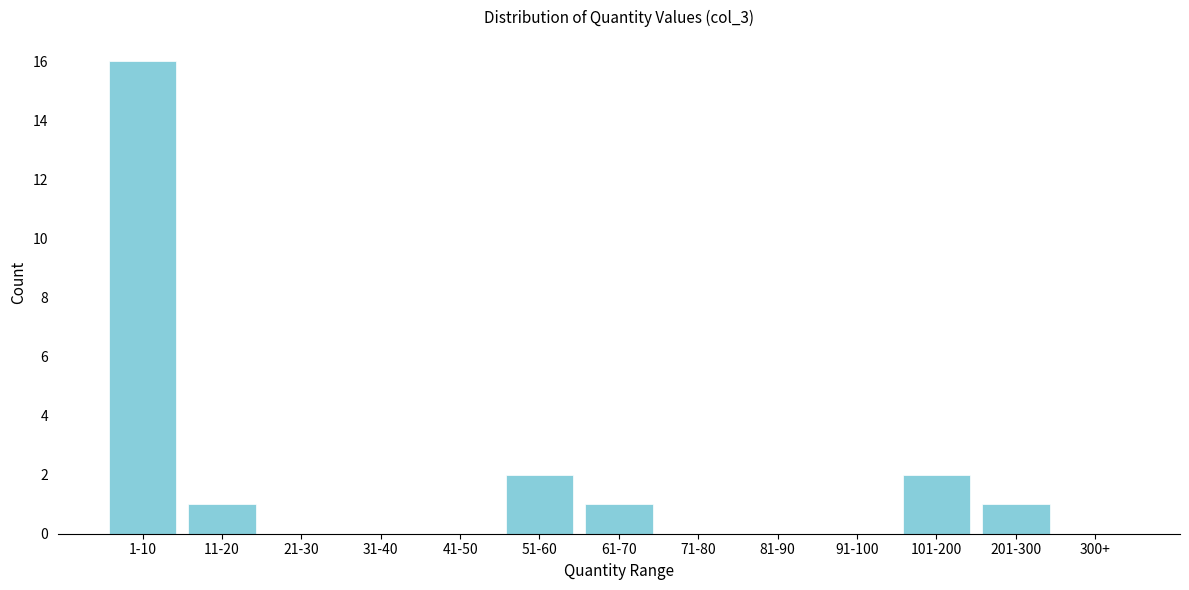

Reading left to right, what are all the values shown in this chart?

1-10=16	11-20=1	21-30=0	31-40=0	41-50=0	51-60=2	61-70=1	71-80=0	81-90=0	91-100=0	101-200=2	201-300=1	300+=0